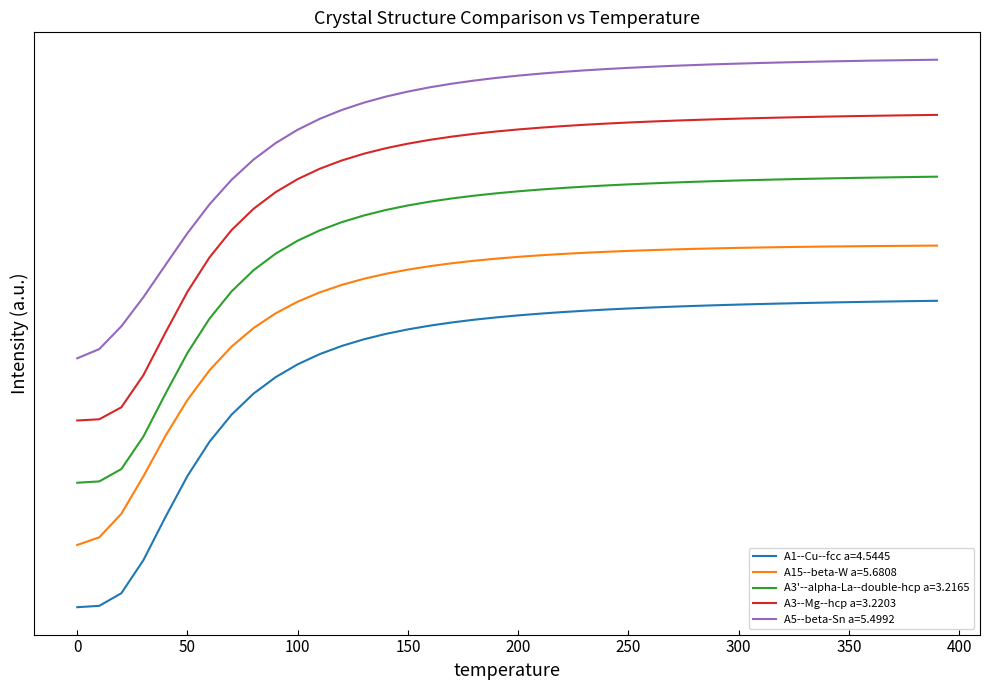

What is the value of the A1--Cu--fcc a=4.5445 point at the 13th from the left?

21.0